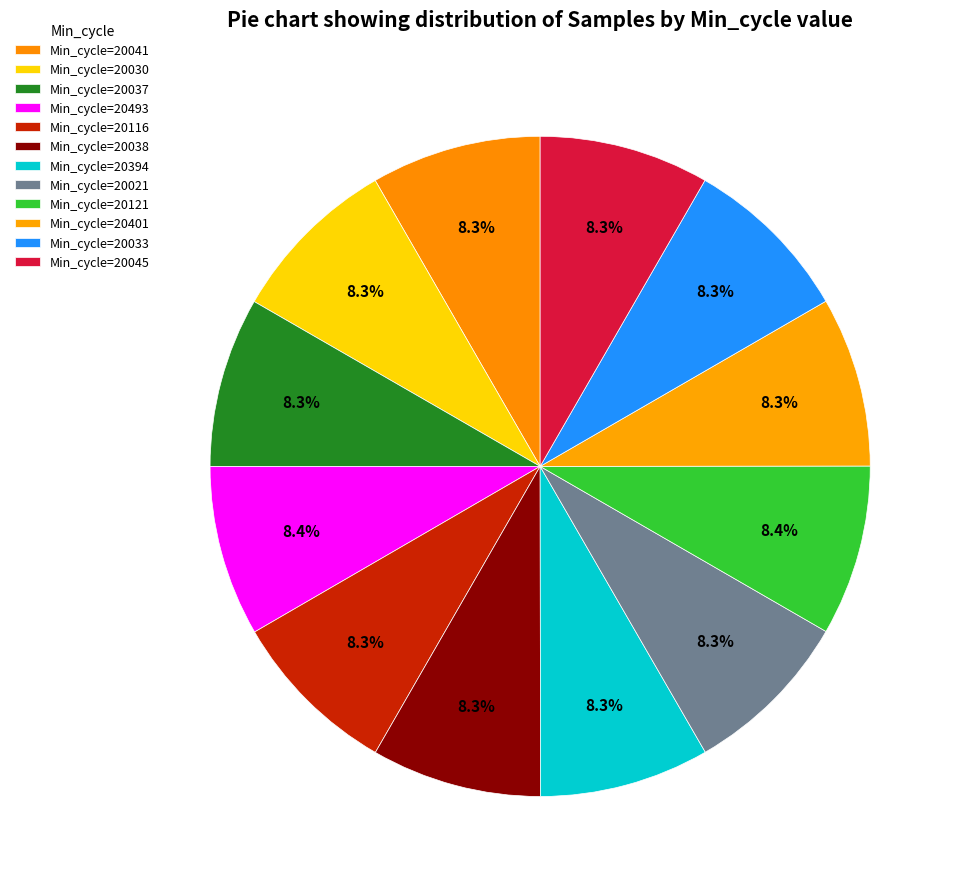

What is the largest slice in the pie chart?

28-20121